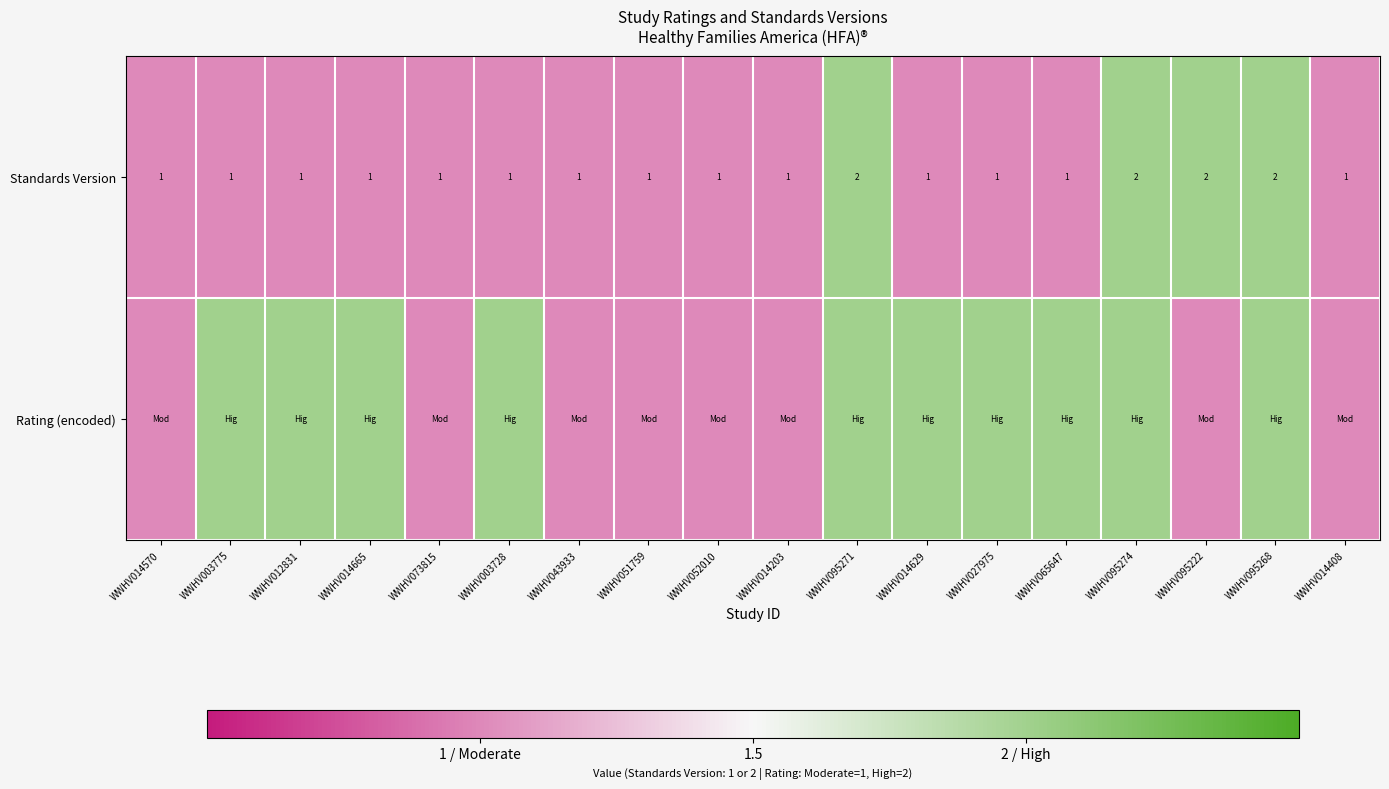

What is the maximum value shown in the chart?

2